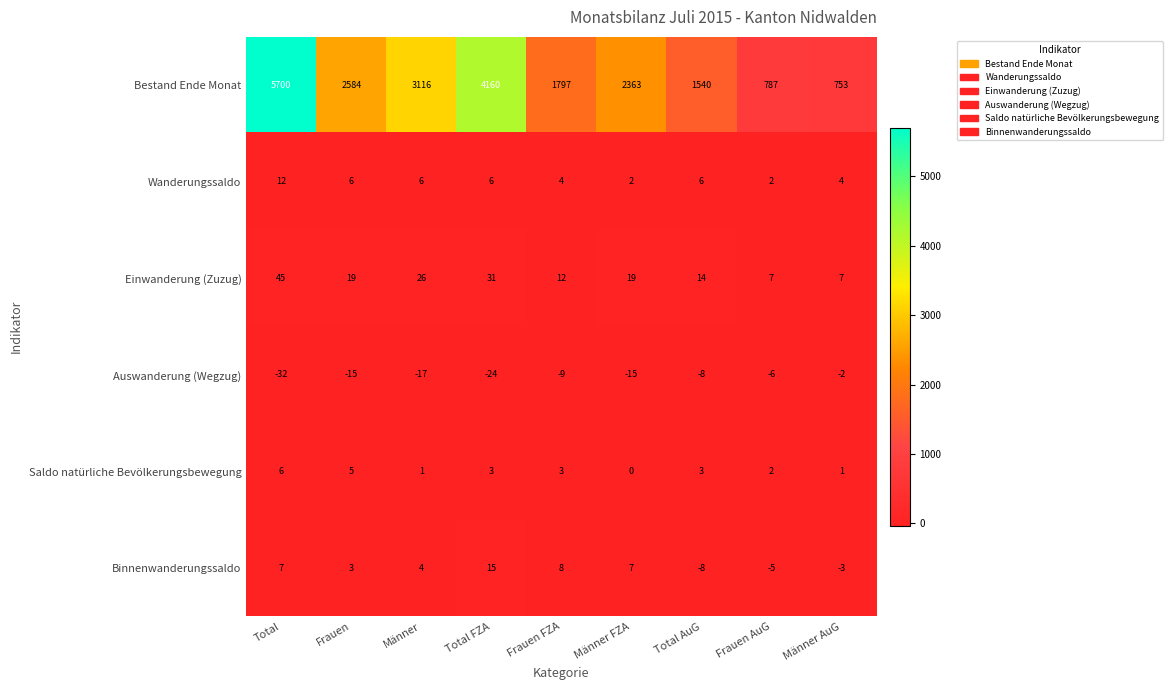

What is the approximate value of Wanderungssaldo at Total AuG, to the nearest 5?

5